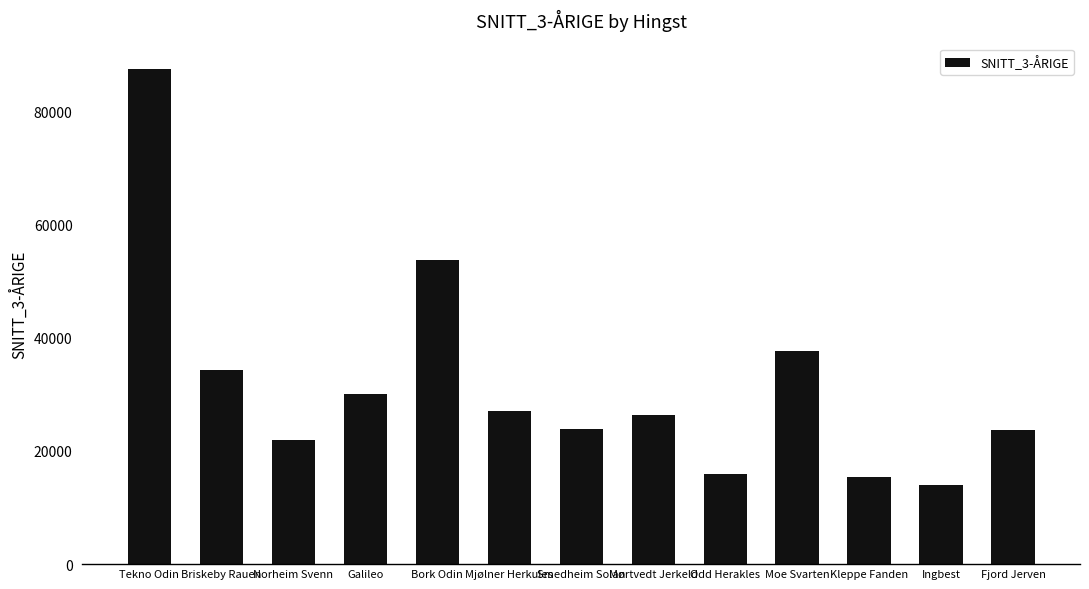

What is the ratio of the value at Tekno Odin to the value at Ingbest?

6.3